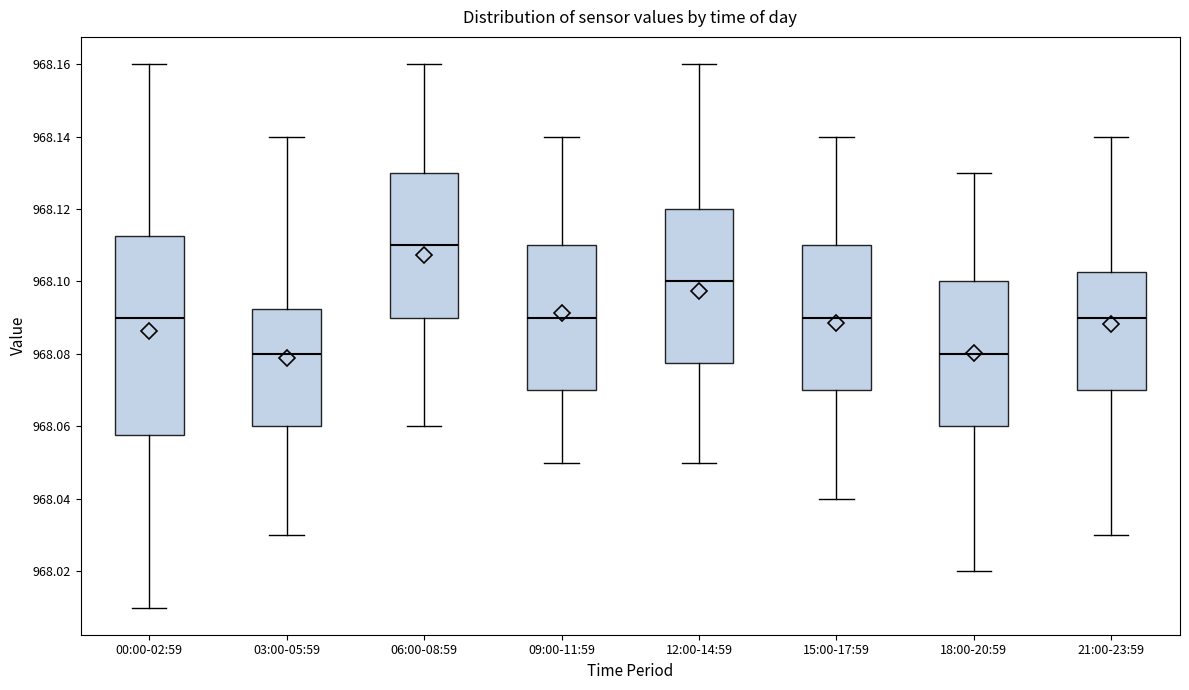

Comparing the boxes themselves (not the whiskers), which one is the tallest?

00:00-02:59